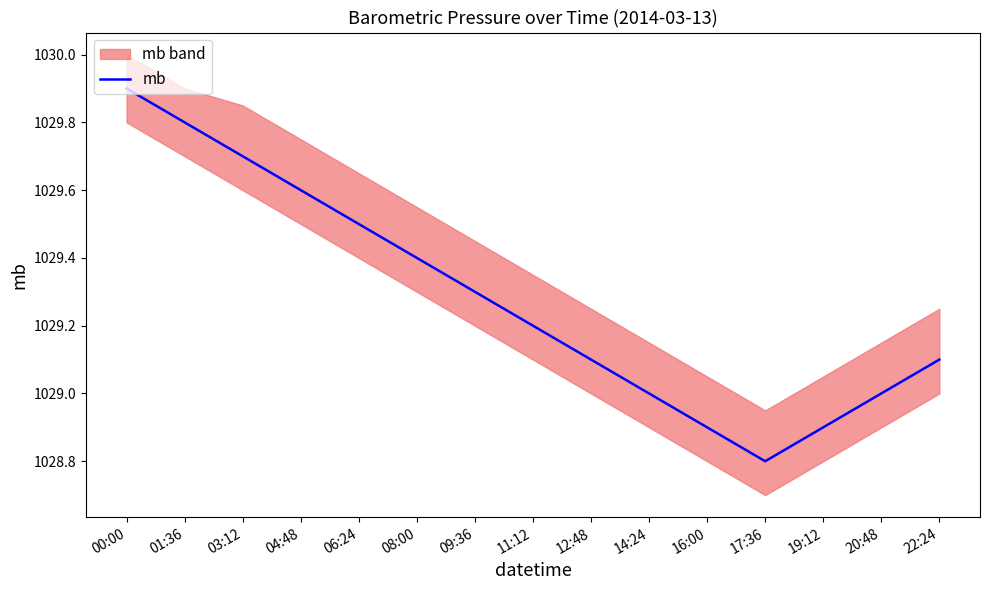

What is the sum of the values at 09:36 and 08:00?

2058.7